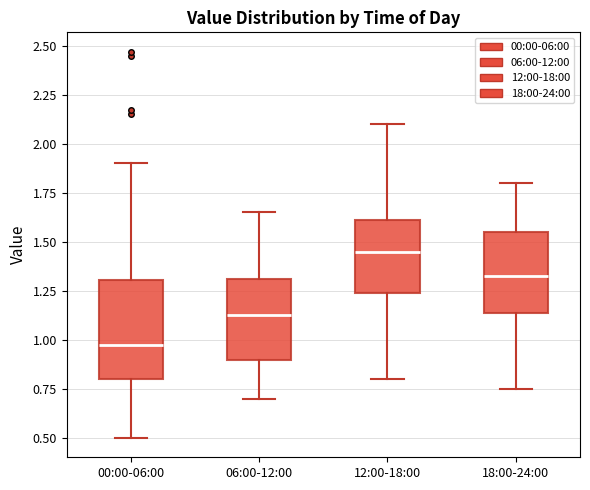

Where does the lower whisker of the box for 06:00-12:00 end on the y-axis? The values are not printed on the chart, so give them approximately, as read against the axis.

0.70